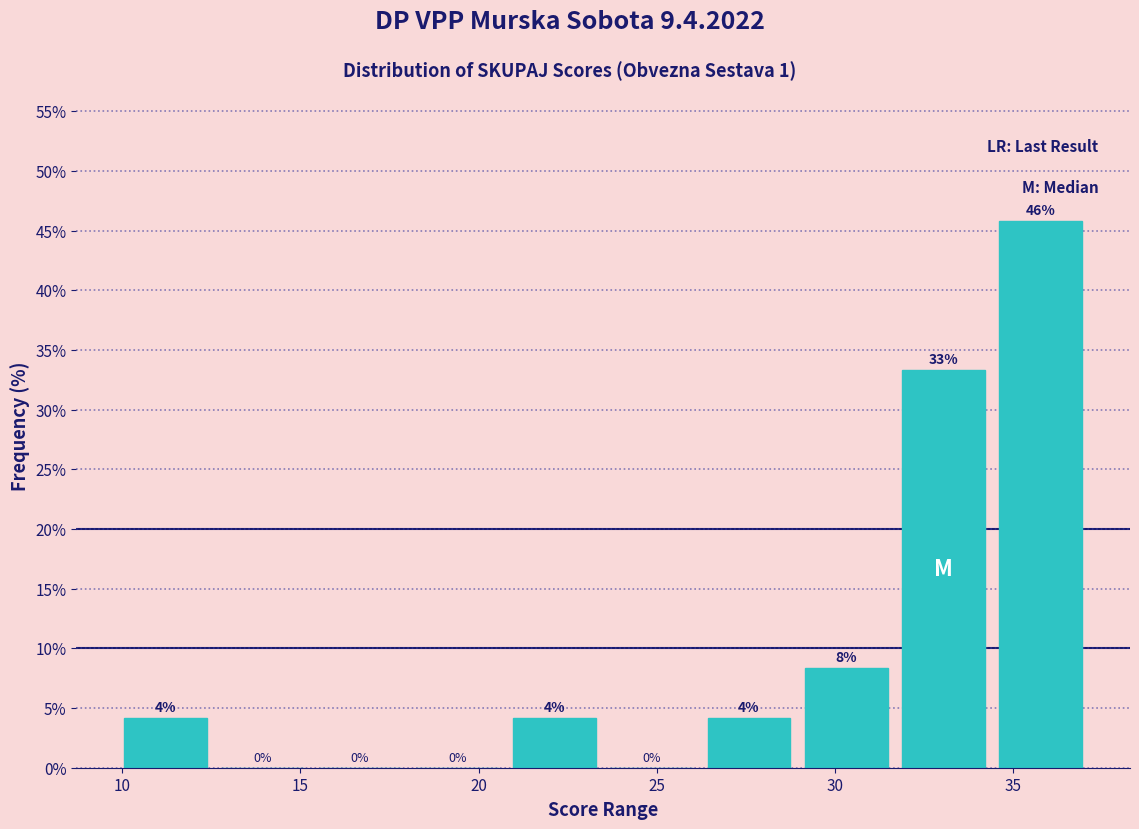

Over which range of the x-axis is the bar tallest?

34.5 to 37.0